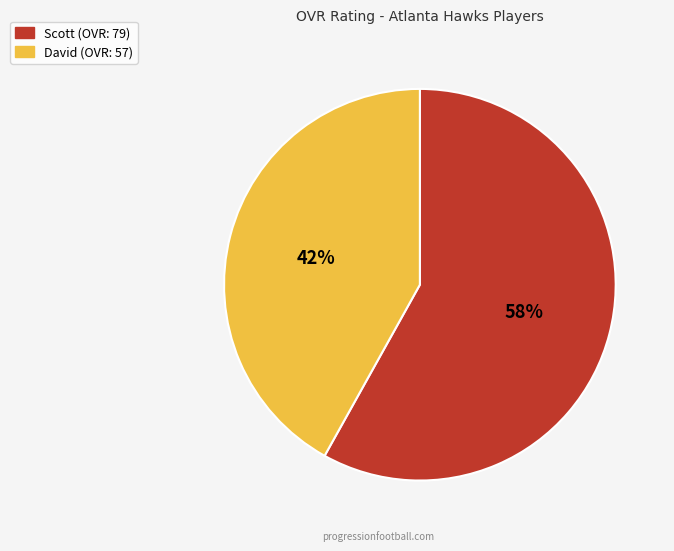

Is there any slice that represents more than half of the pie?

Yes